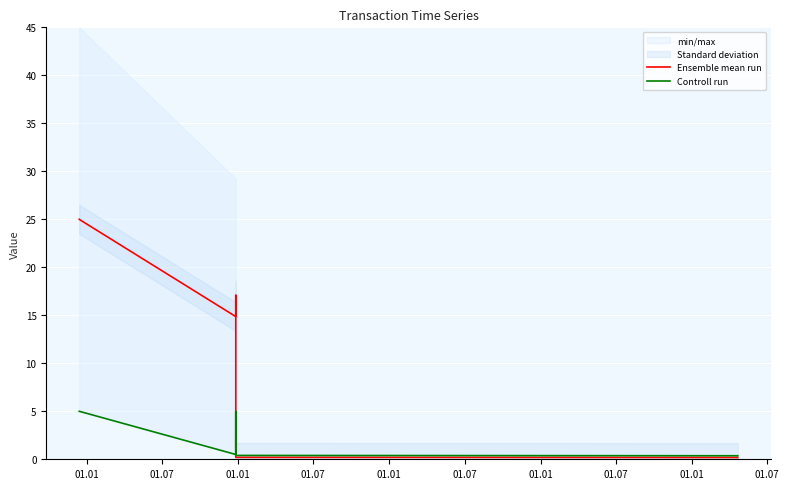

The value of Controll run at 01.07 is 0.4. True or false?

True